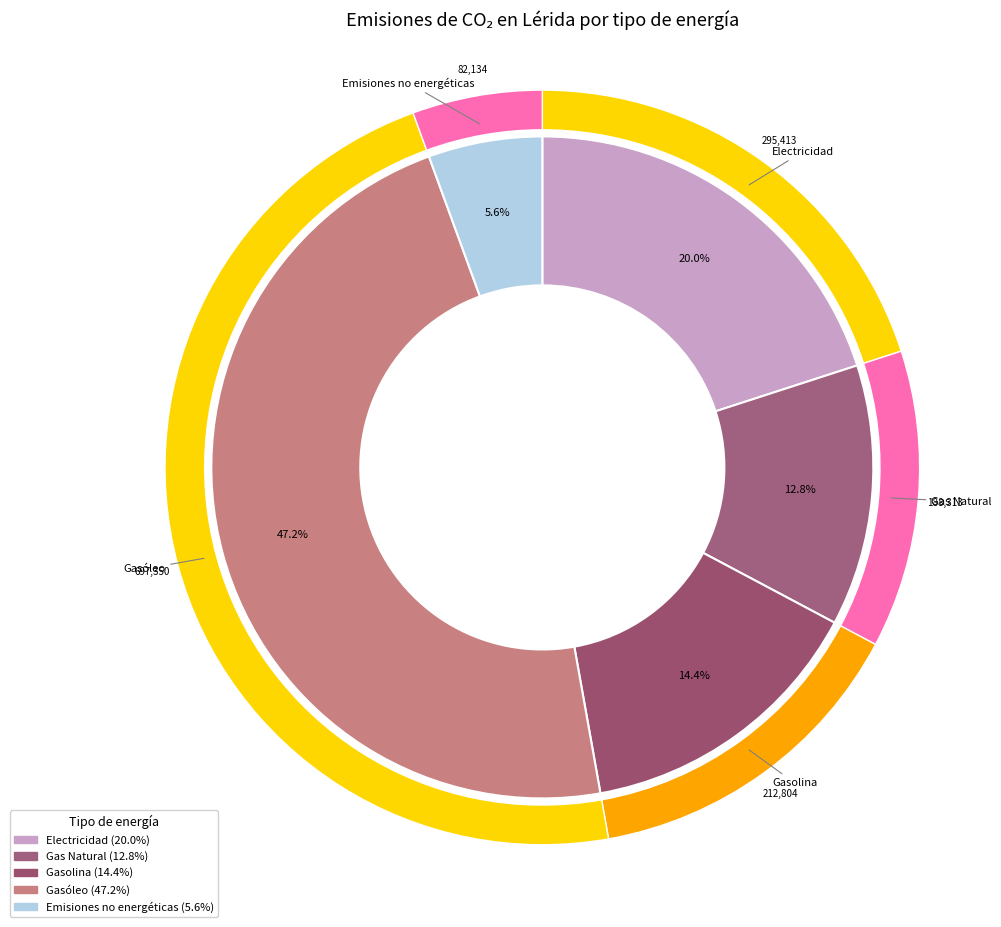

To the nearest percent, what portion does Gasolina represent?

14%